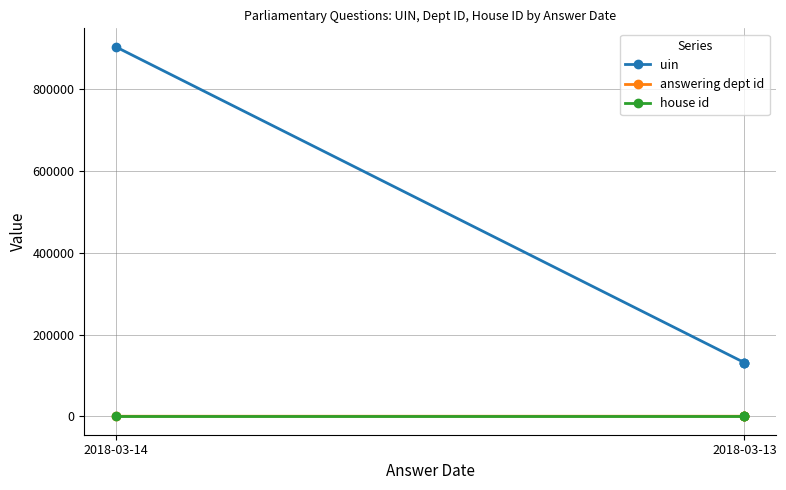

What is the difference between the maximum and minimum values in the uin series?

773004